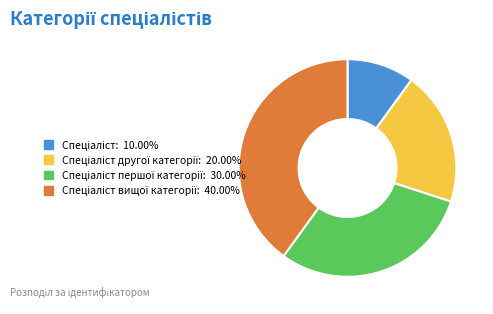

Does any single category account for the majority?

No